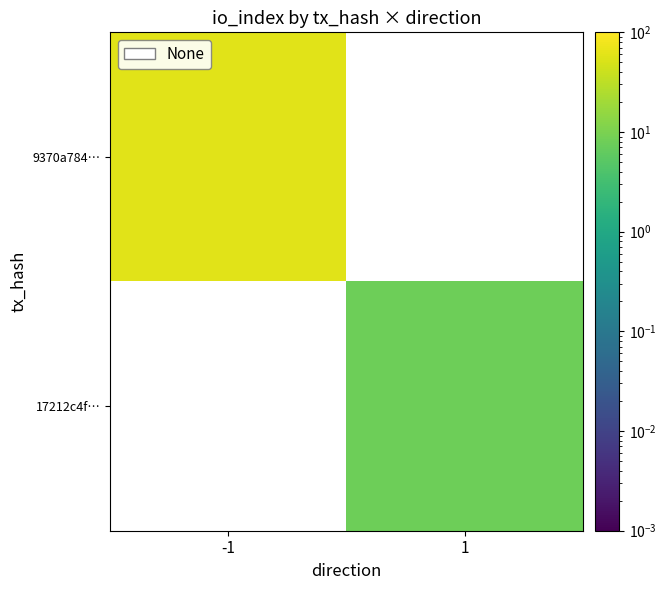

Which label corresponds to the smallest value in the chart?

1